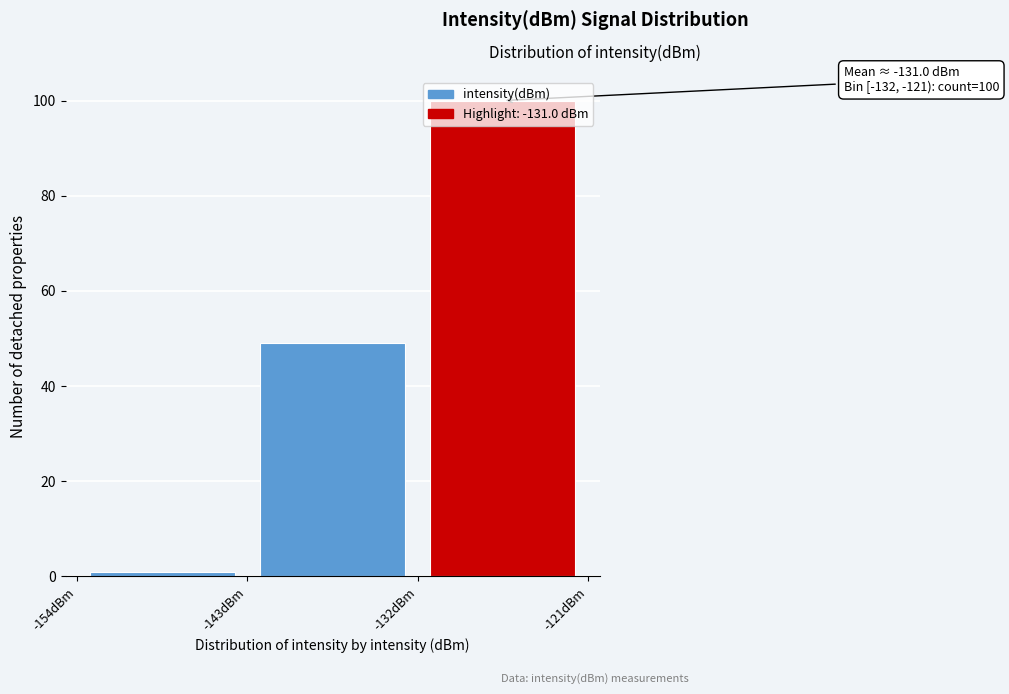

Which range on the x-axis has the tallest bar?

-132 to -121